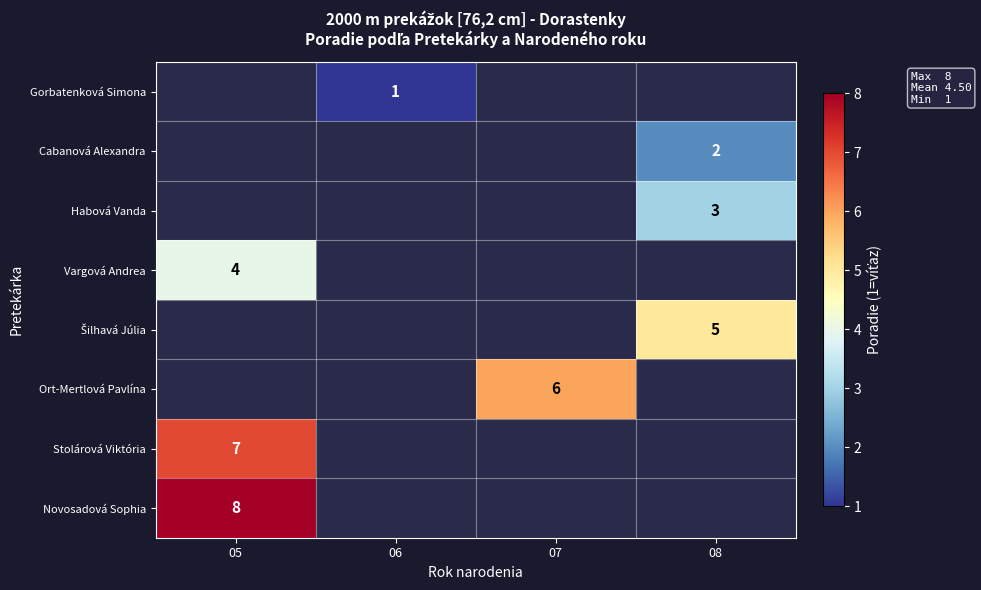

Which label corresponds to the largest value in the chart?

05